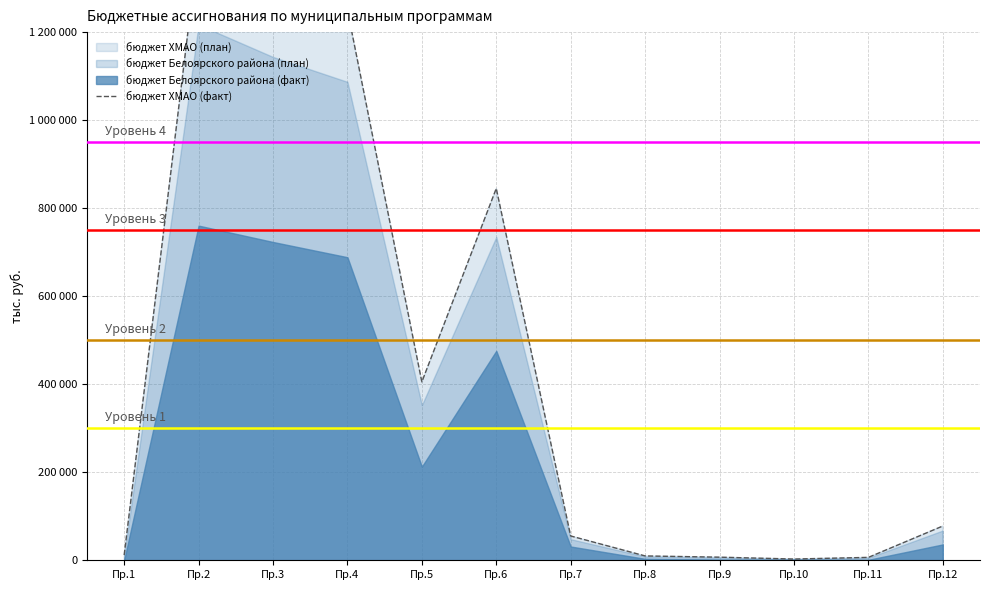

Between Пр.10 and Пр.3, which is larger?

Пр.3